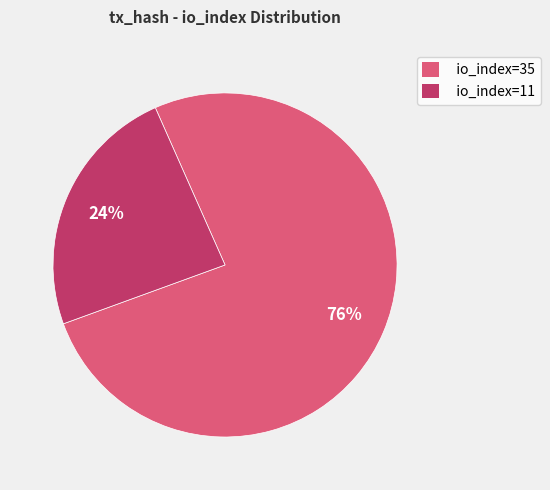

Do io_index=11 and io_index=35 together represent more than half of the pie?

Yes